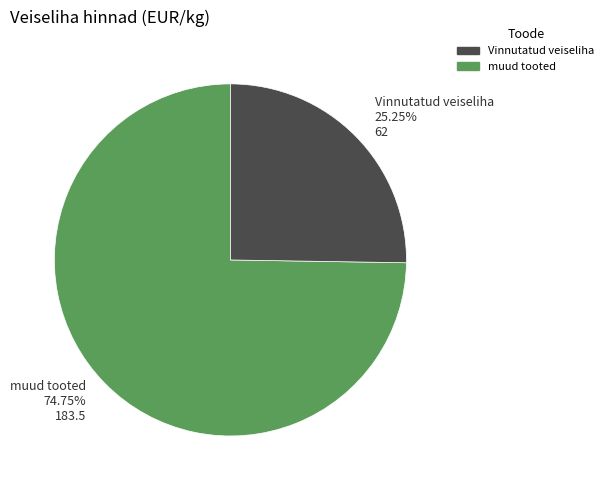

Is there any slice that represents more than half of the pie?

Yes